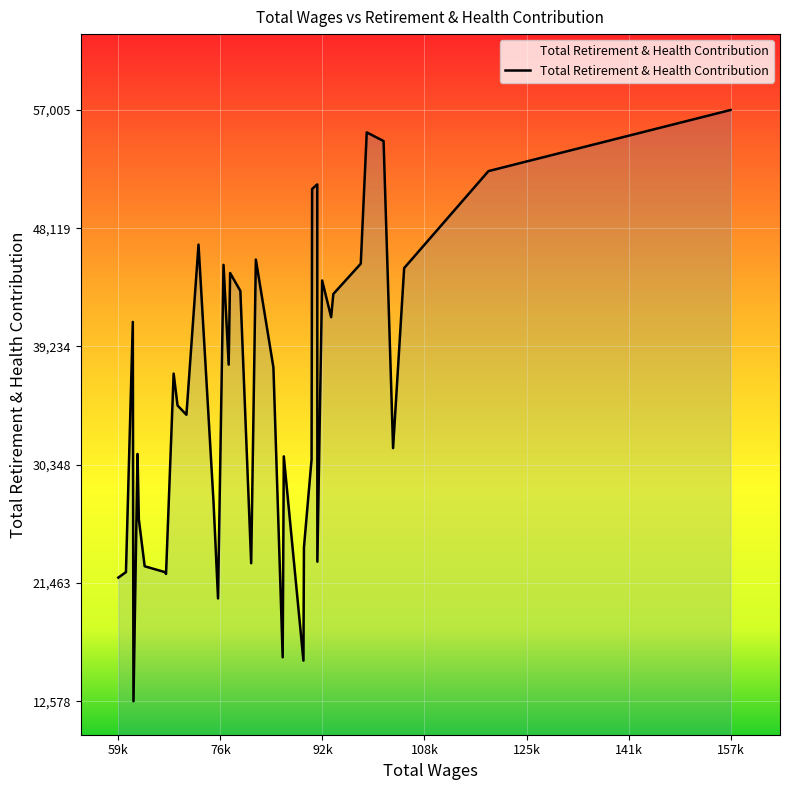

What is the difference between the maximum and minimum values?

44427